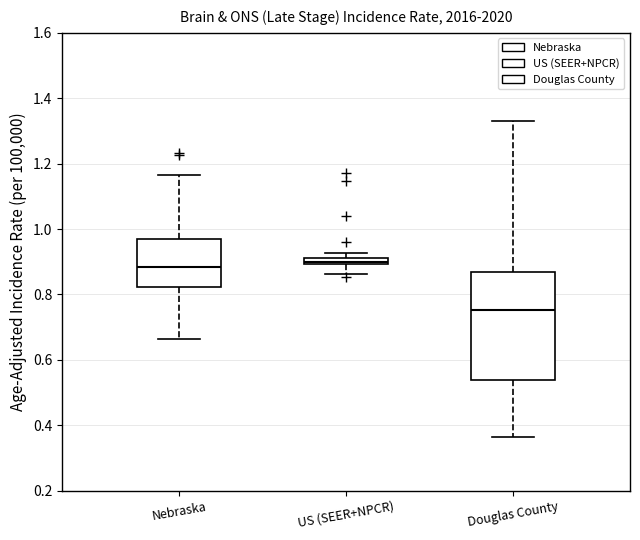

Comparing the boxes themselves (not the whiskers), which one is the tallest?

Douglas County